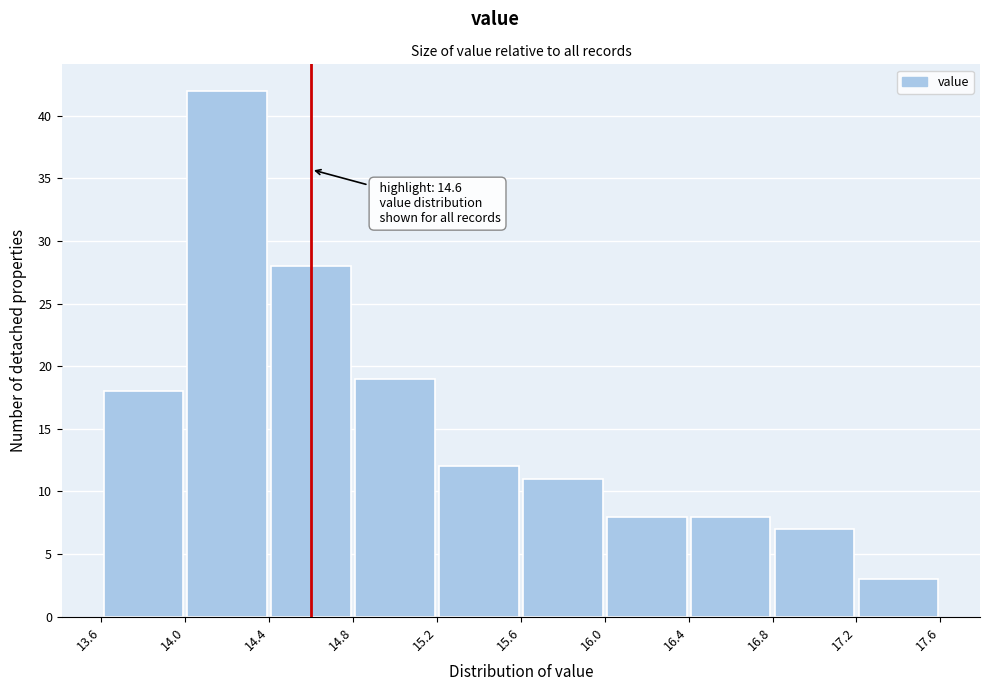

Over which range of the x-axis is the bar tallest?

14.0 to 14.4